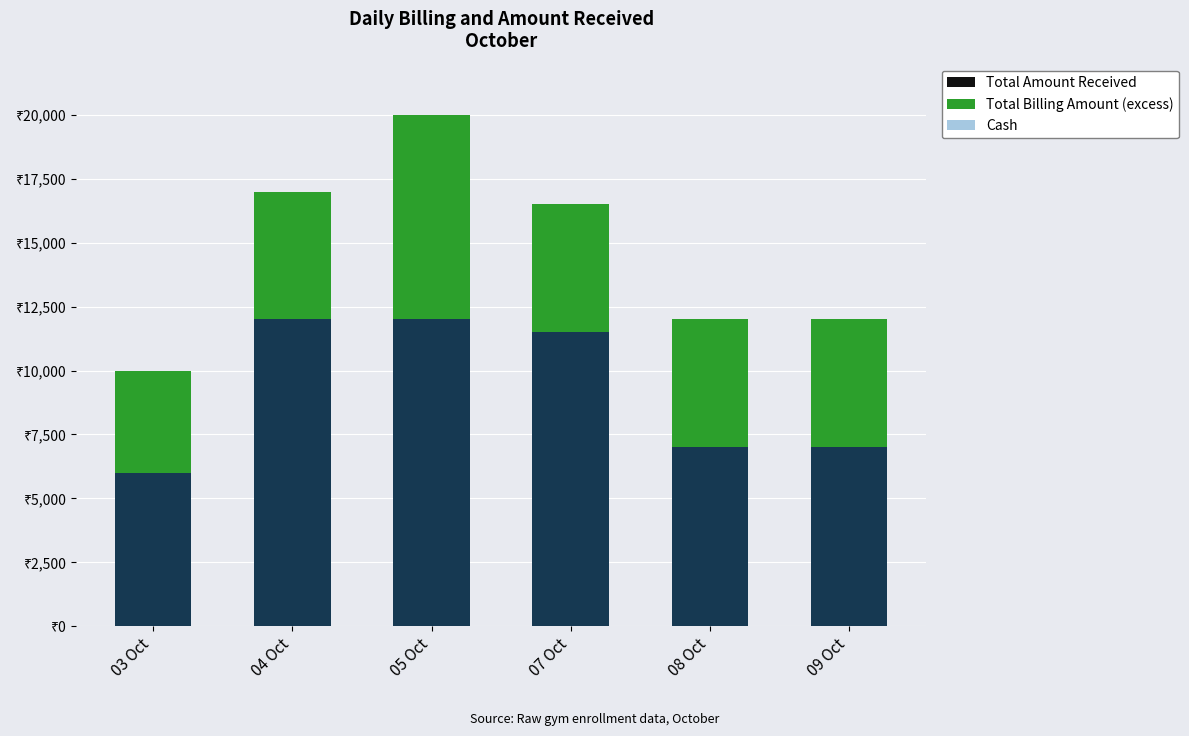

What is the difference between the second highest and minimum values in the Total Billing Amount (excess) series?

1000